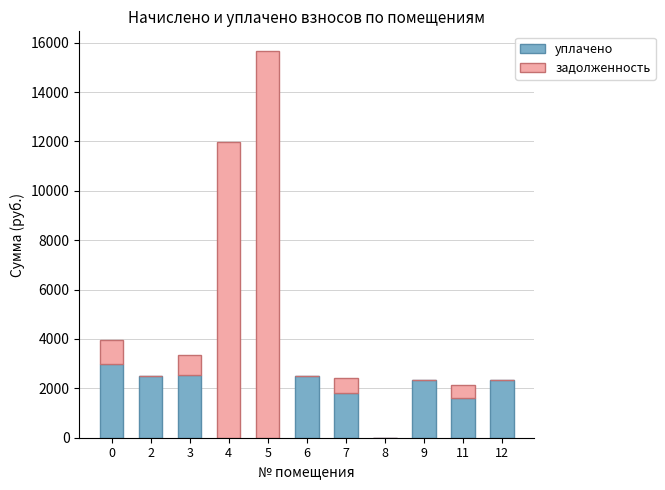

At which category is the sum across all series the highest?

5